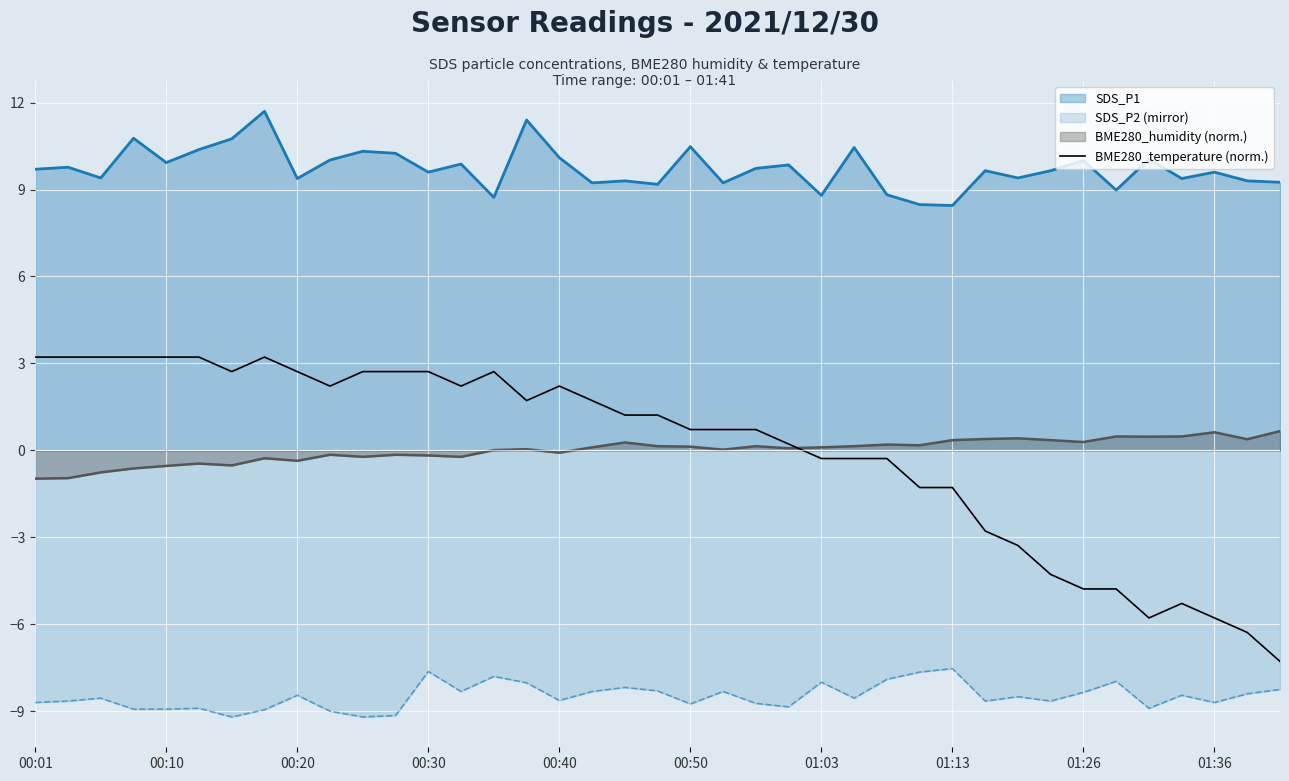

Which series has the widest spread of values?

BME280_temperature (norm.)